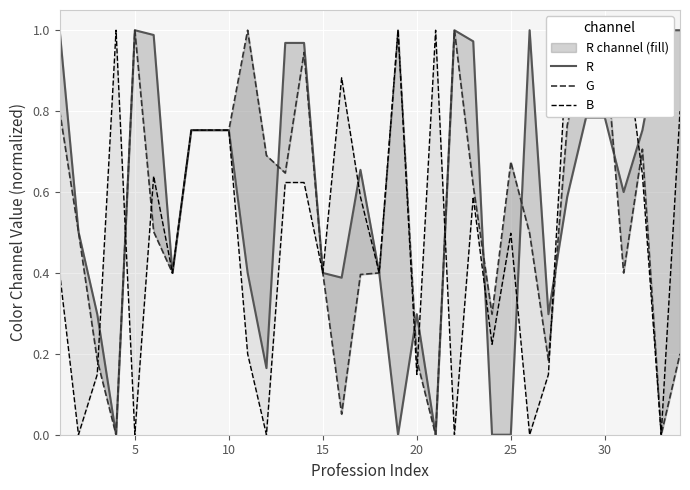

Which series has the largest total across all categories?

R